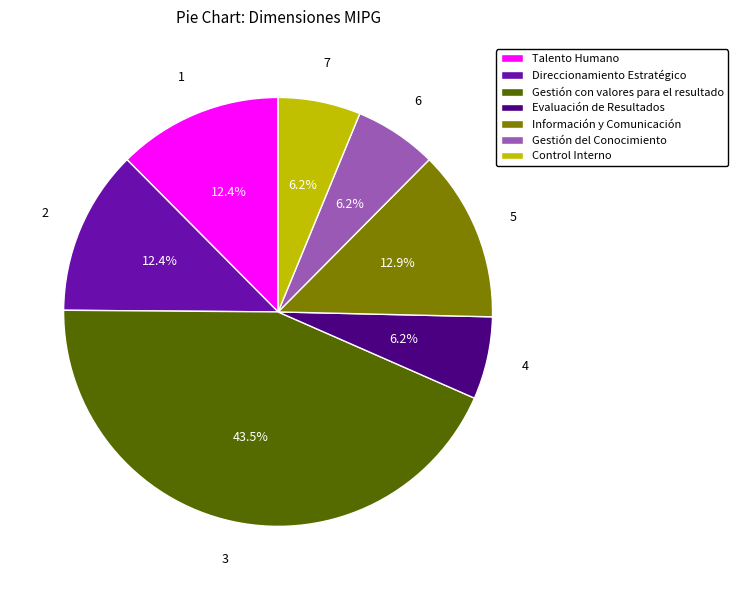

Count the number of slices in the pie.

7